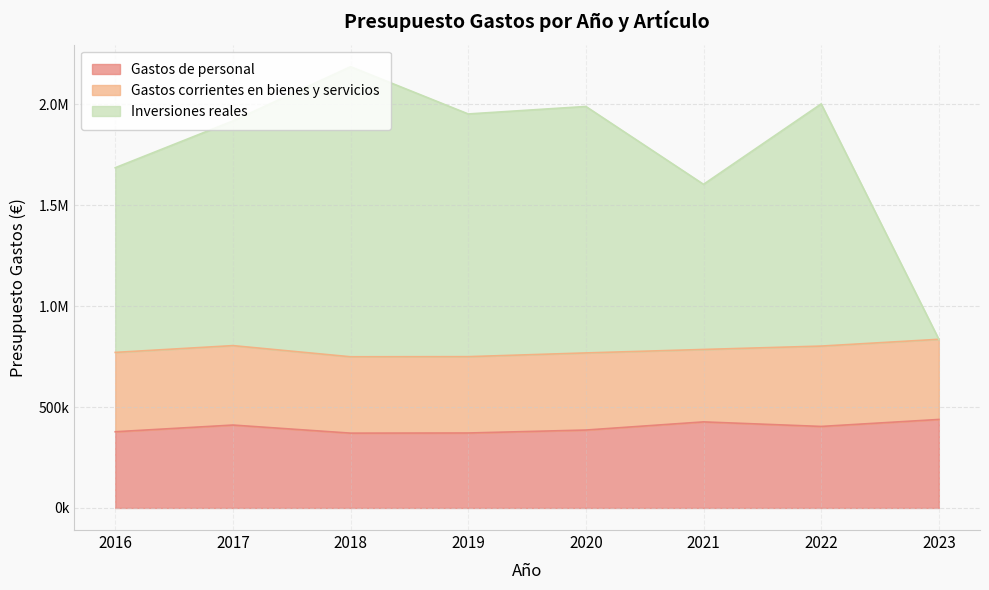

Does the chart display data point markers on the line(s)?

No